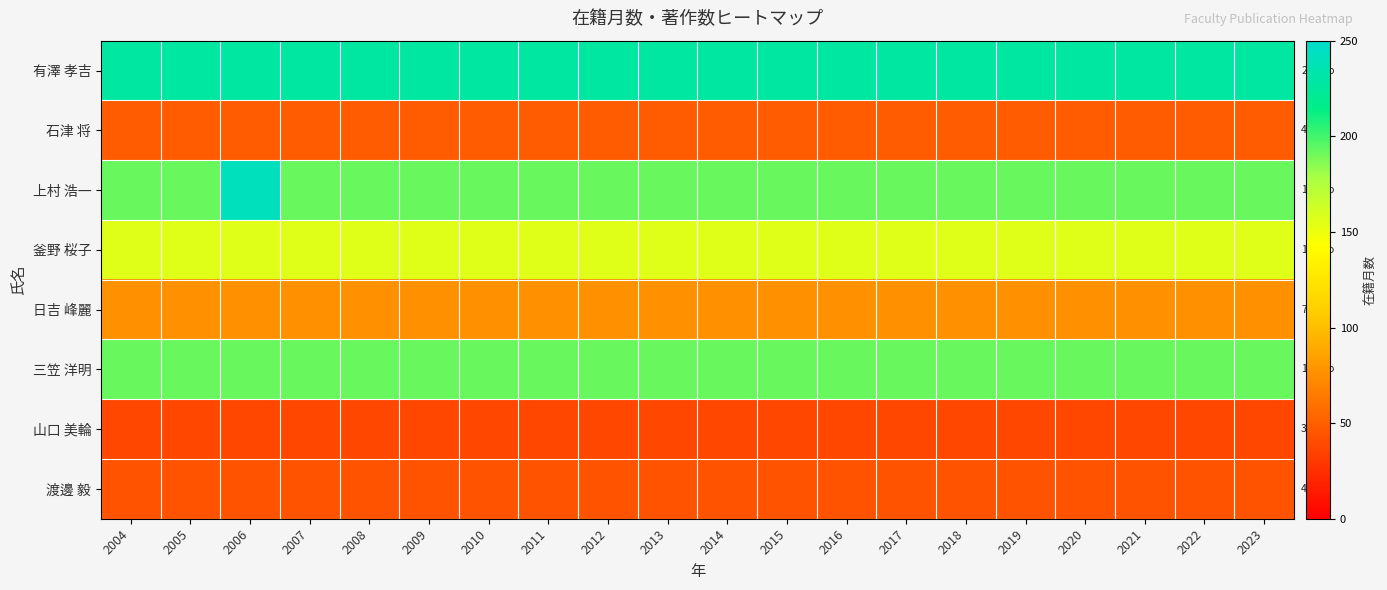

What is the greatest value displayed?

242